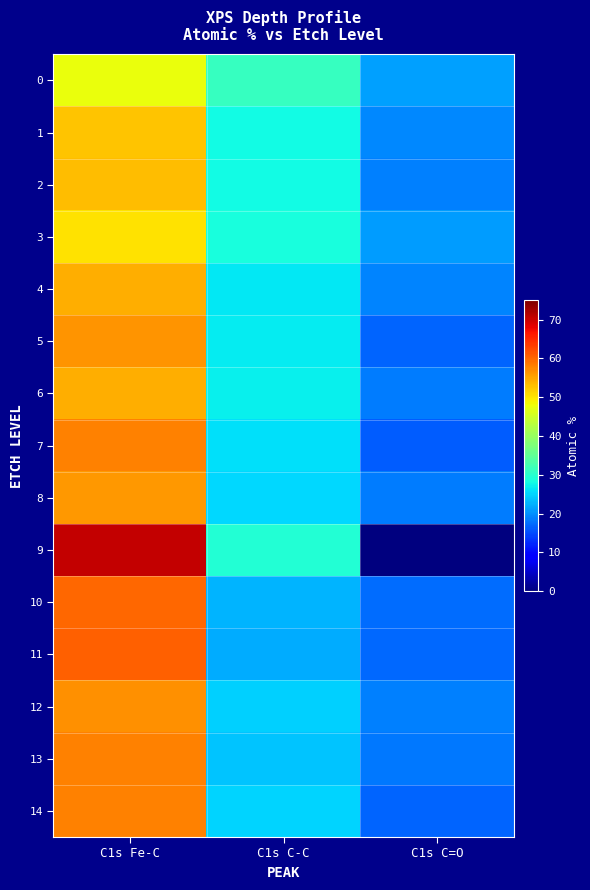

Which label corresponds to the largest value in the chart?

C1s Fe-C